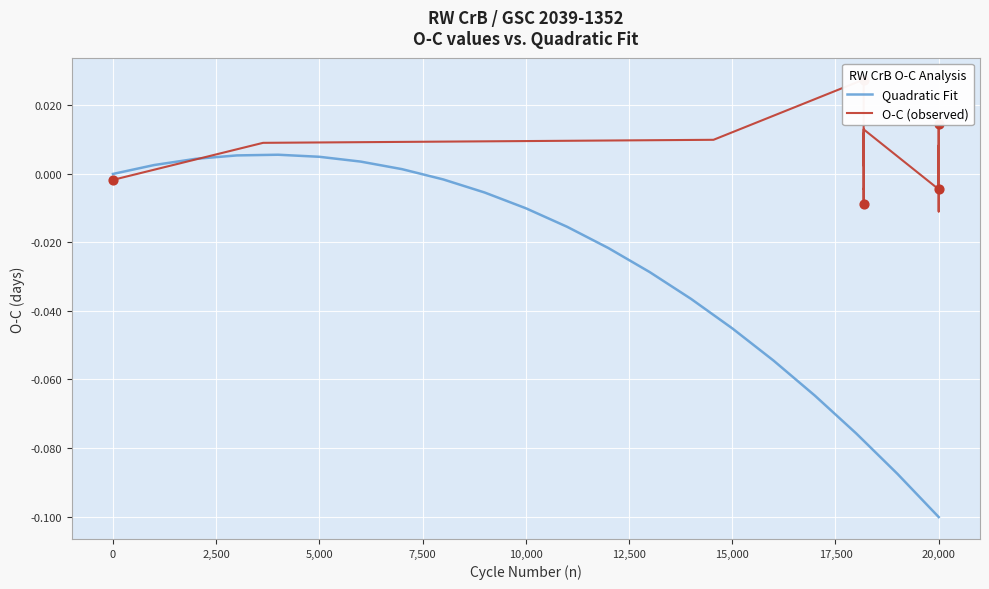

Which series contains the lowest Y value?

Quadratic Fit